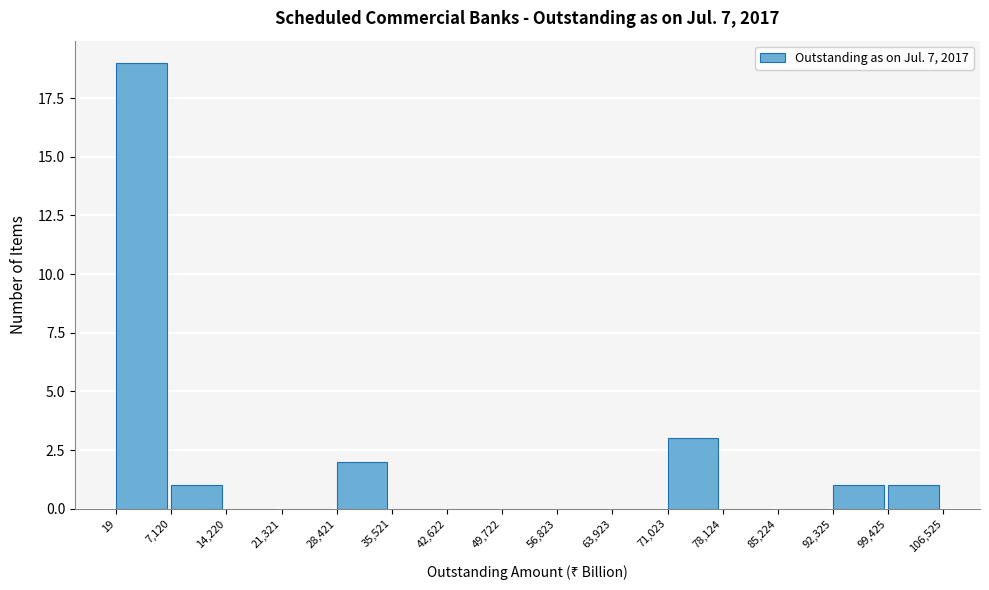

Reading left to right, transcribe this chart: for each bar, give the range it covers on the x-axis and its height. The values are not printed on the chart, so give them approximately, as read against the axis.

19 to 7,120: 19
7,120 to 14,220: 1
14,220 to 21,321: 0
21,321 to 28,421: 0
28,421 to 35,521: 2
35,521 to 42,622: 0
42,622 to 49,722: 0
49,722 to 56,823: 0
56,823 to 63,923: 0
63,923 to 71,023: 0
71,023 to 78,124: 3
78,124 to 85,224: 0
85,224 to 92,325: 0
92,325 to 99,425: 1
99,425 to 106,525: 1